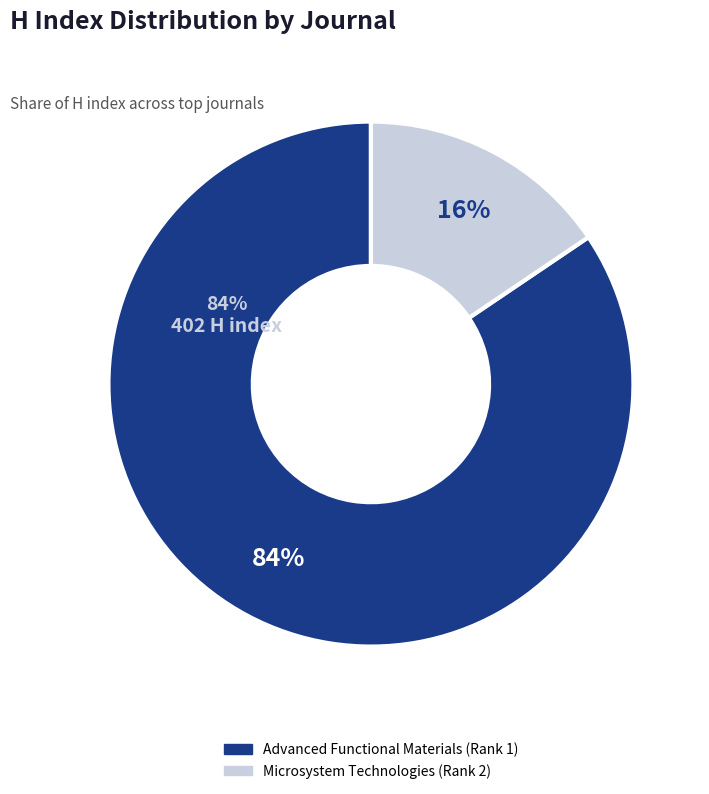

Is there a majority slice in this chart?

Yes